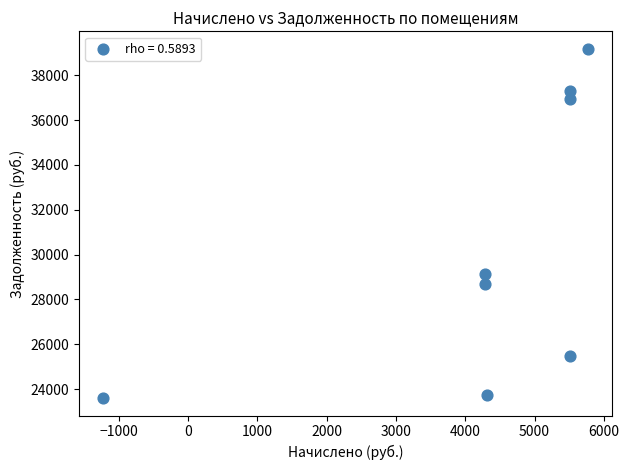

What Y value in the scatter plot is closest to 31389?

29115.9